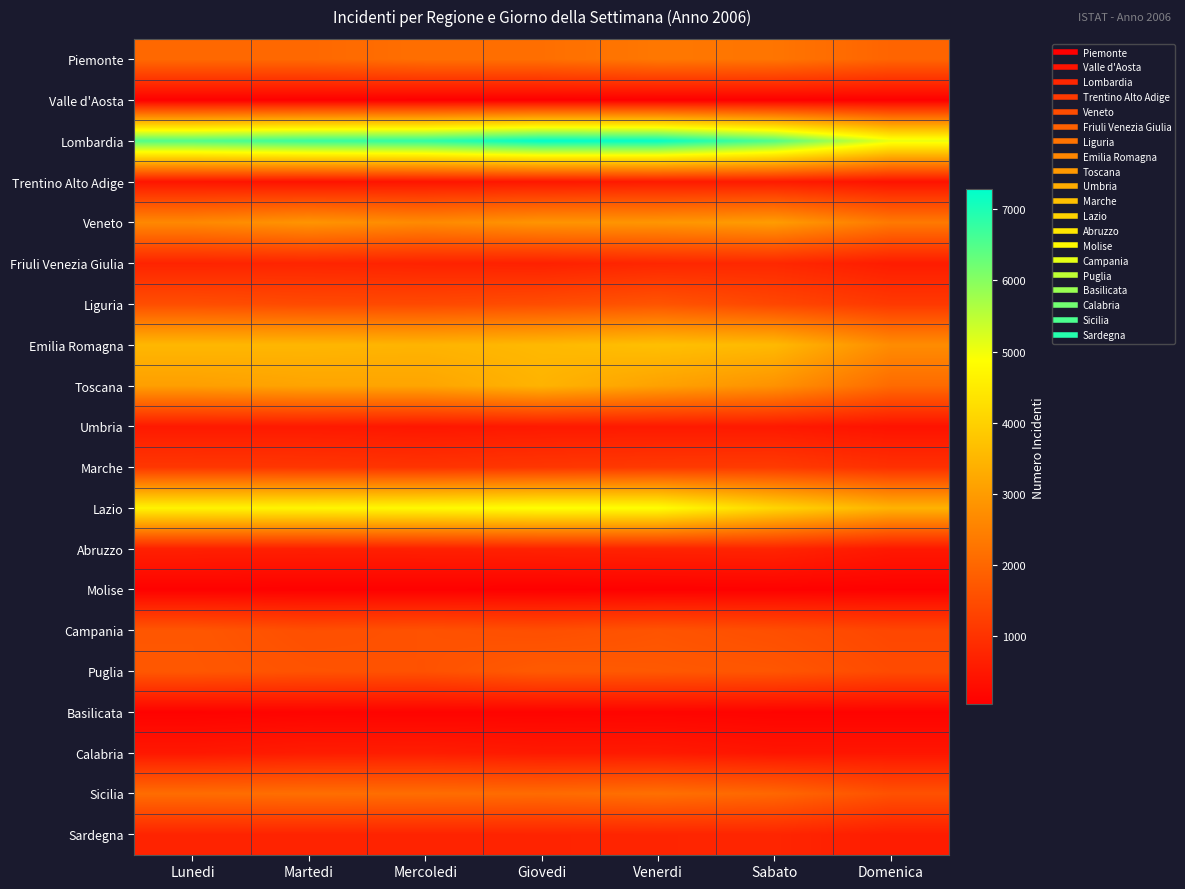

At which category is the sum across all series the highest?

Venerdi